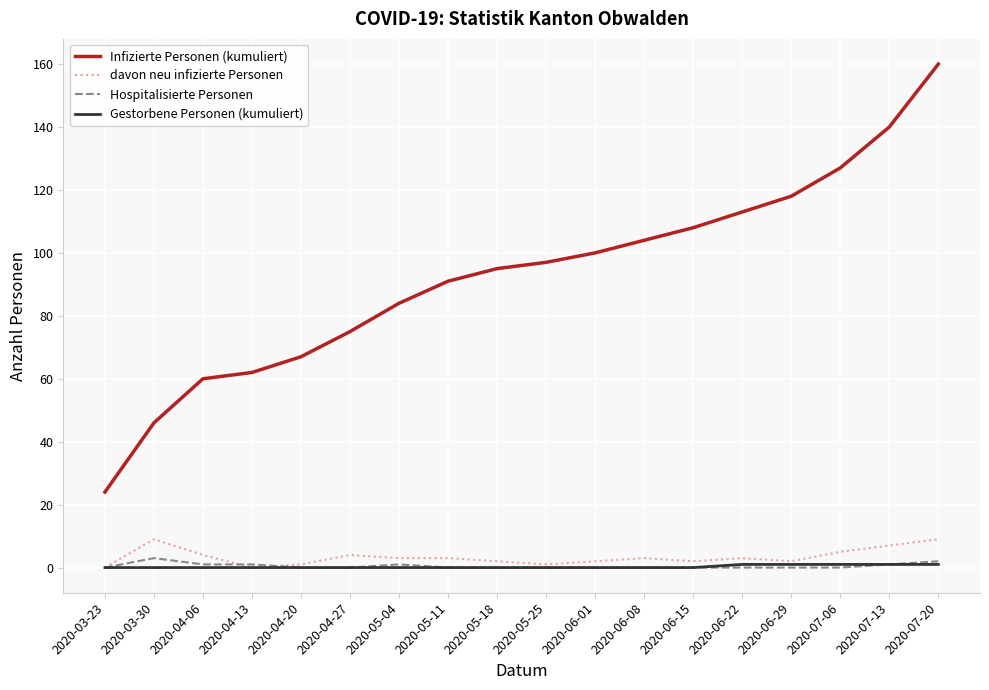

What is the greatest value displayed?

160